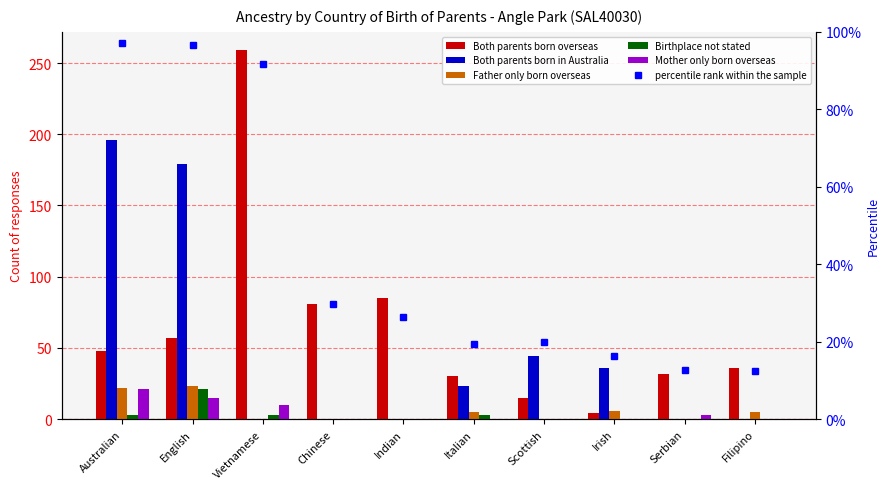

Which series has the widest spread of values?

Both parents born overseas